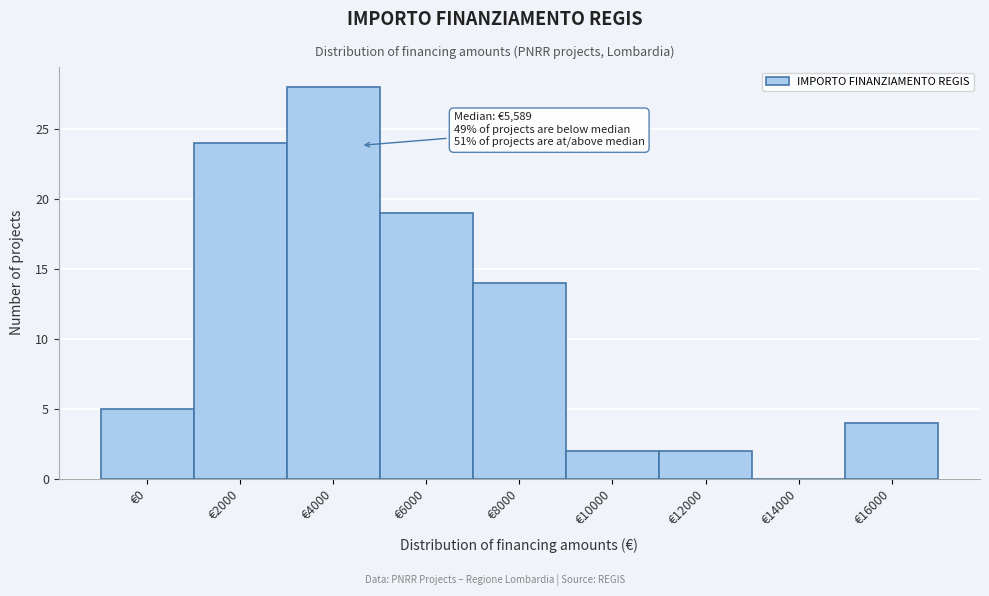

Reading left to right, extract all data points from this chart.

€0=5	€2000=24	€4000=28	€6000=19	€8000=14	€10000=2	€12000=2	€14000=0	€16000=4